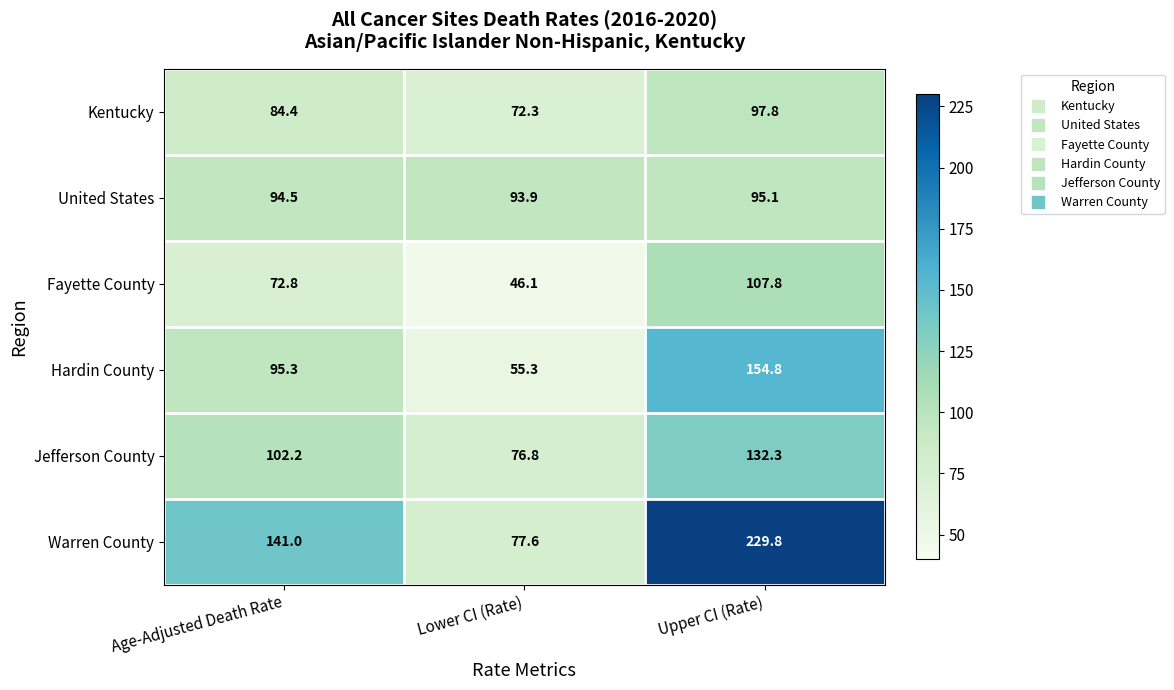

Which series has the largest total across all categories?

Warren County